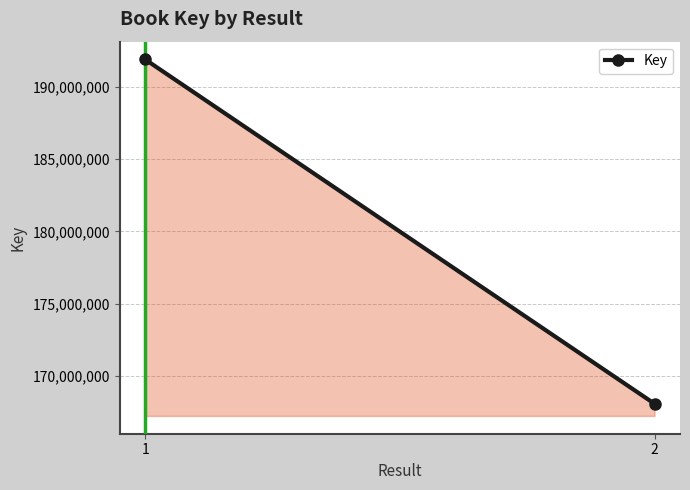

What is the sum of the values at 2 and 1?

359974382